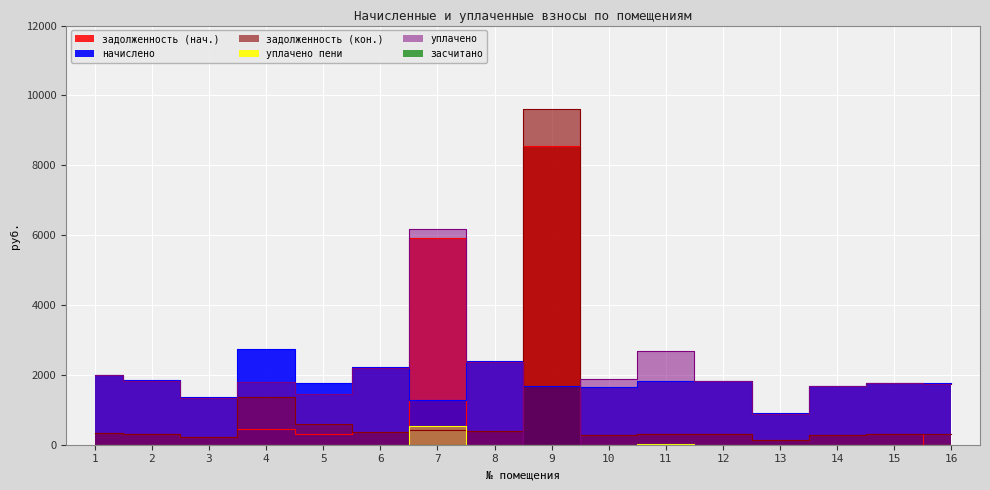

Reading left to right, transcribe all the data shown in this chart.

задолженность (нач.): 1=334.1	2=308.2	3=226.8	4=455.0	5=295.2	6=368.6	7=5917.7	8=398.9	9=8563.0	10=273.6	11=303.9	12=303.8	13=149.0	14=281.5	15=294.5	16=0.0
начислено: 1=2004.5	2=1849.0	3=1360.8	4=2730.2	5=1771.2	6=2211.8	7=1274.4	8=2393.3	9=1684.8	10=1641.6	11=1823.0	12=1823.0	13=894.2	14=1689.1	15=1766.9	16=1762.6
задолженность (кон.): 1=334.1	2=308.2	3=226.8	4=1365.9	5=590.4	6=368.6	7=424.8	8=399.1	9=9620.0	10=273.6	11=303.8	12=303.8	13=149.0	14=281.5	15=294.5	16=293.8
уплачено пени: 1=0.0	2=0.0	3=0.0	4=0.0	5=0.0	6=0.0	7=537.7	8=2.9	9=0.0	10=0.0	11=11.3	12=0.0	13=0.0	14=0.0	15=0.0	16=0.0
уплачено: 1=1990.6	2=1836.1	3=1351.3	4=1801.2	5=1463.7	6=2196.5	7=6178.7	8=2376.7	9=0.0	10=1892.4	11=2683.9	12=1810.4	13=888.0	14=1677.4	15=1754.6	16=1750.3